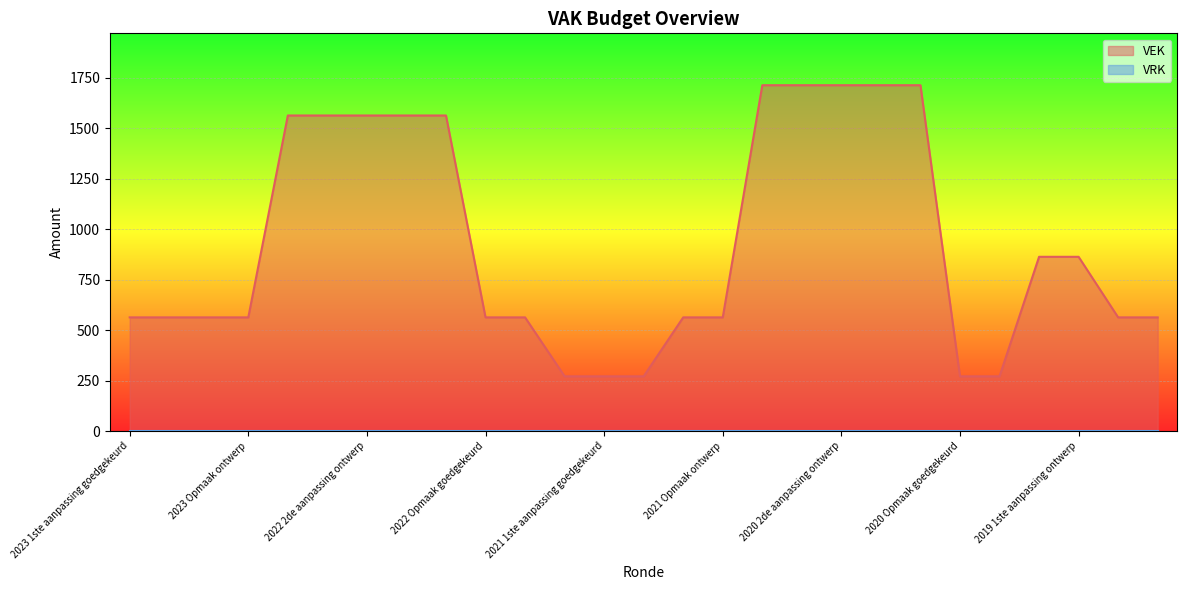

What is the label of the 27th point from the right?

2023 1ste aanpassing goedgekeurd